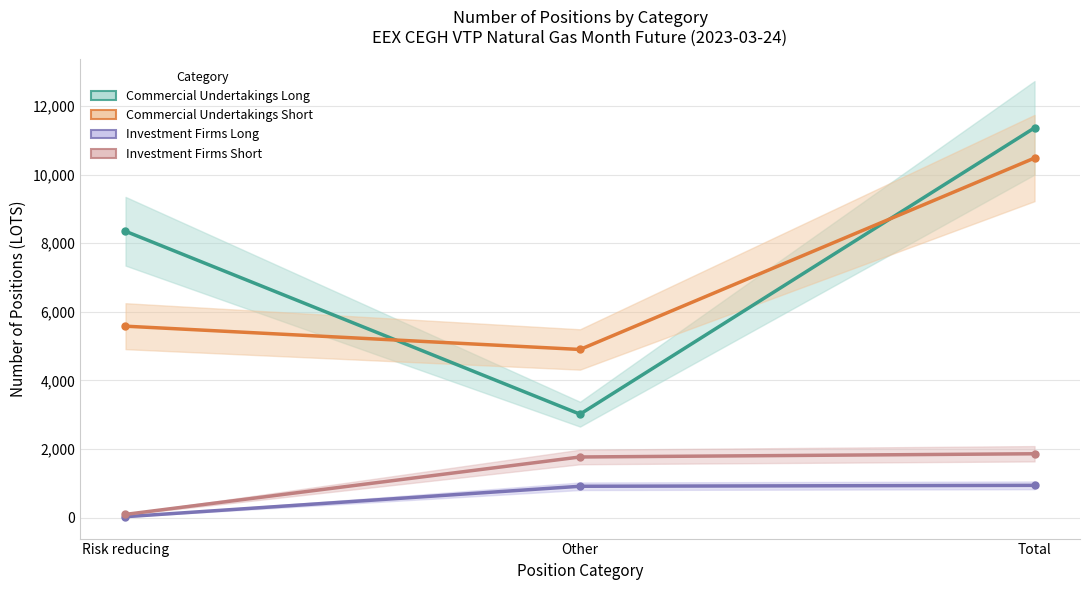

Which series has the widest spread of values?

Commercial Undertakings Long